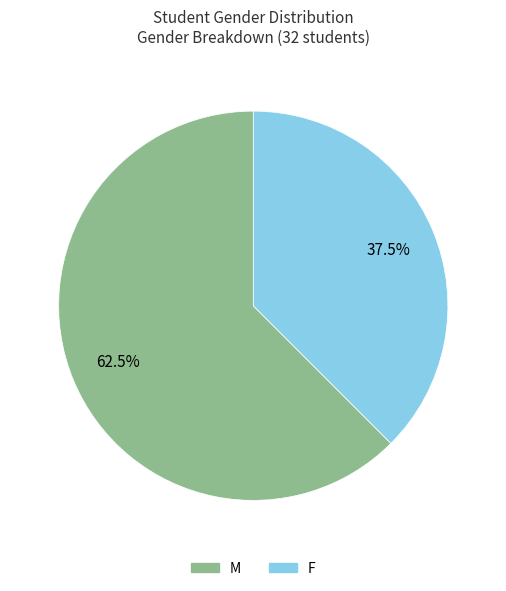

Count the number of slices in the pie.

2